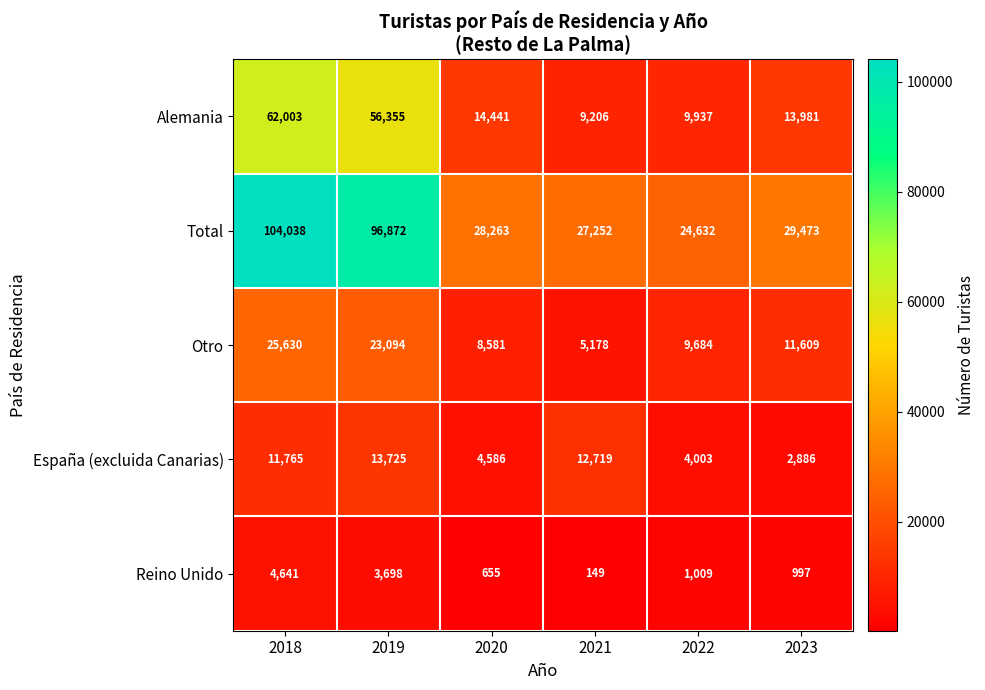

Count the number of data series in this chart.

5